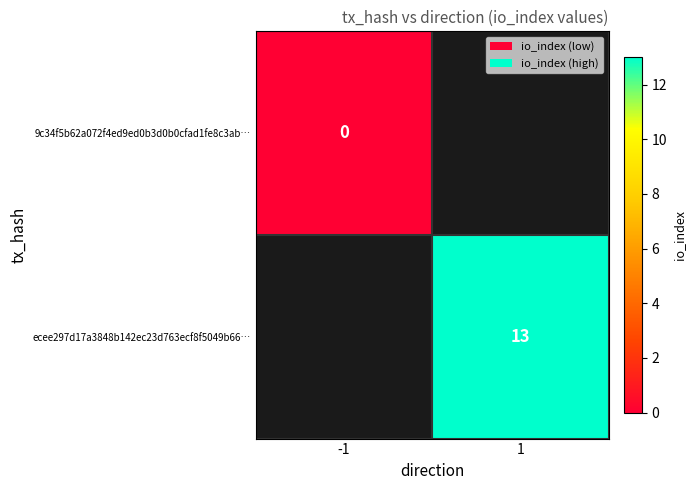

The ecee297d17a3848b142ec23d763ecf8f5049b66… series shows 7.2 at 1. True or false?

False